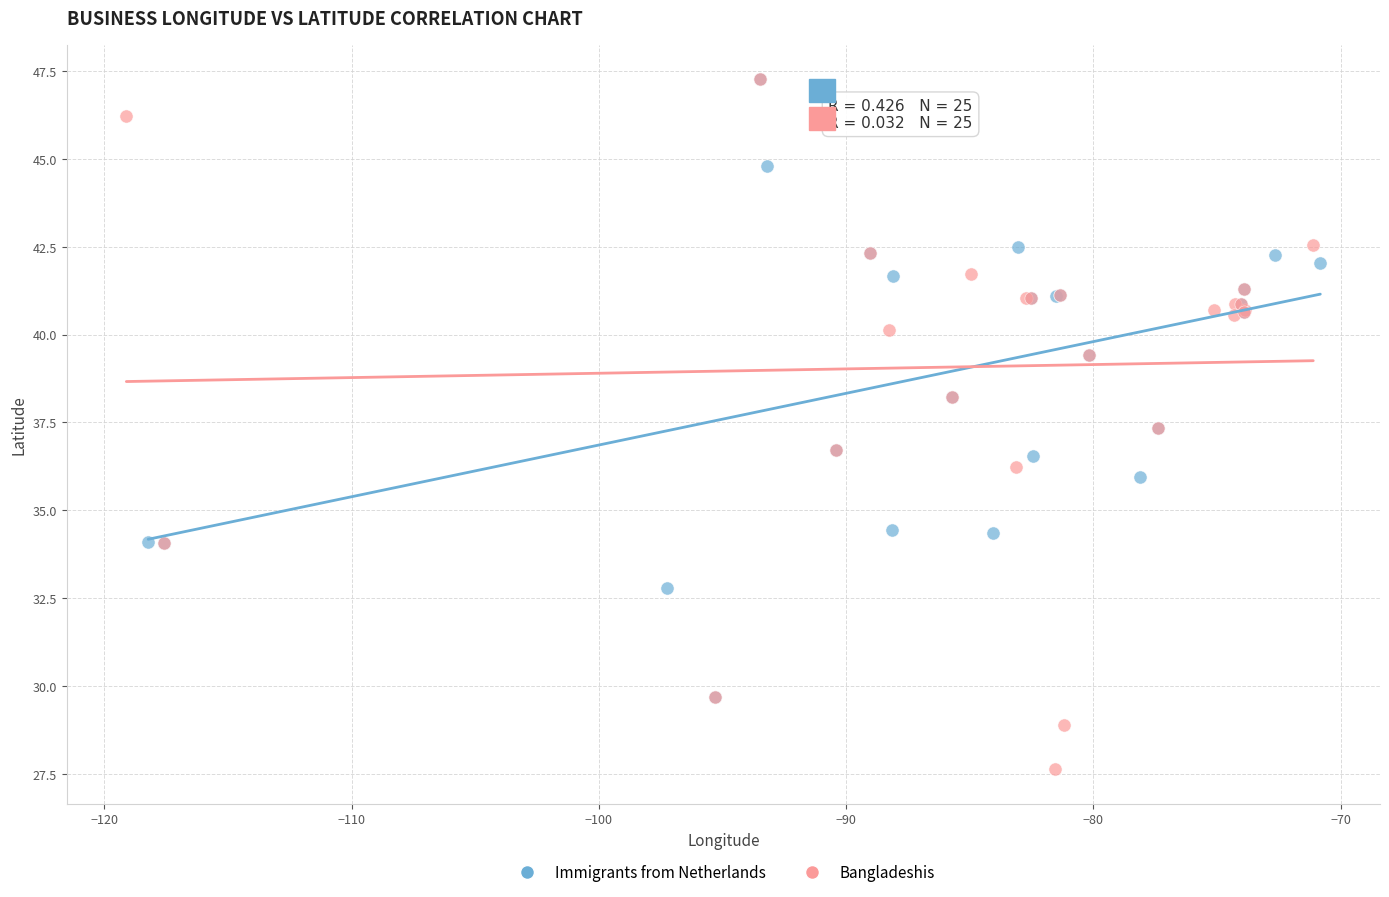

Which series has the largest Y range (max minus min)?

Bangladeshis